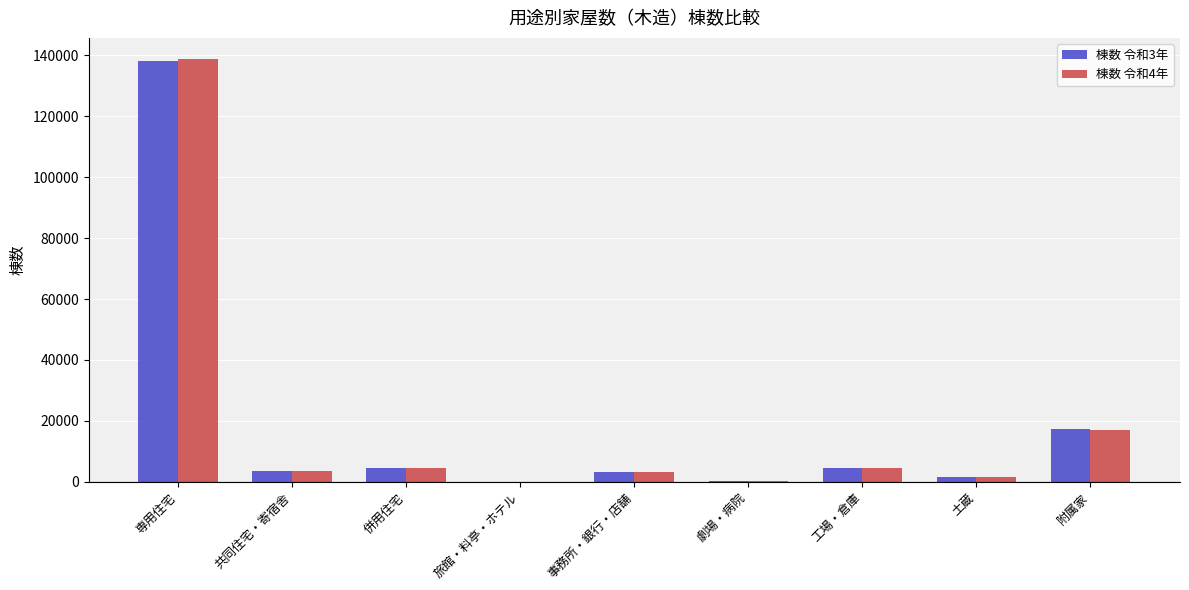

What is the total value across all series at 事務所・銀行・店舗?

6167